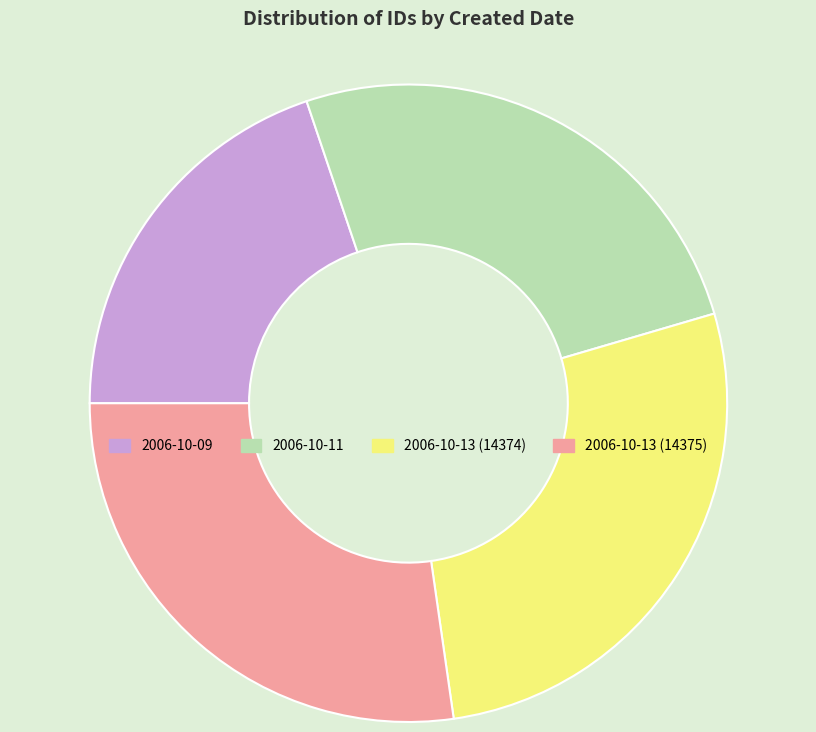

What is the smallest slice in the pie chart?

2006-10-09